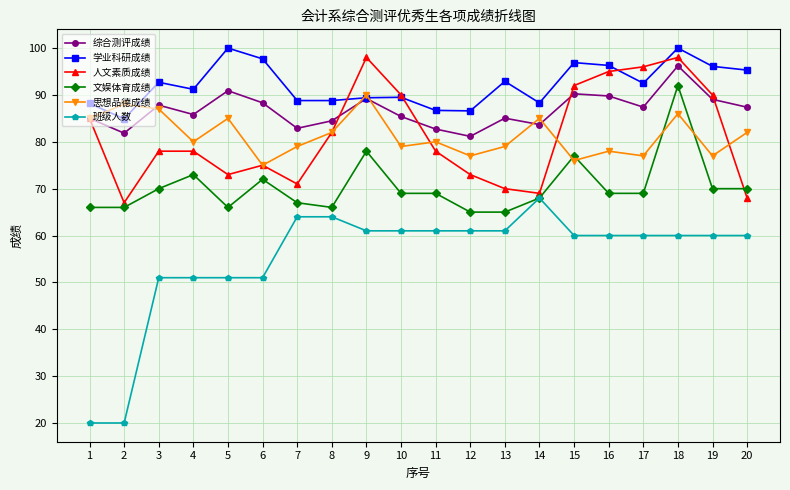

The value of 学业科研成绩 at 1 is 150.8. True or false?

False